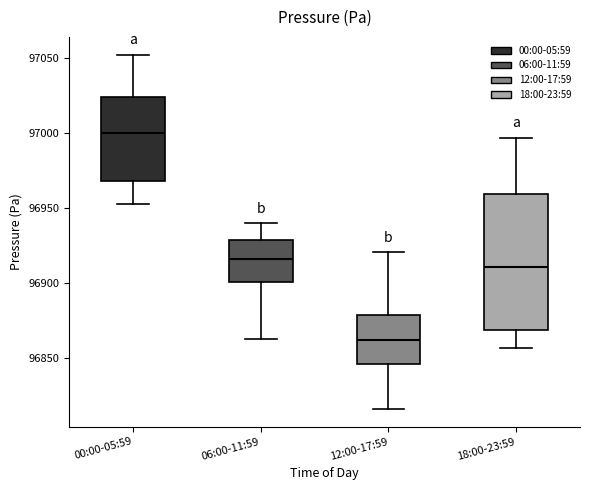

Comparing the boxes themselves (not the whiskers), which one is the tallest?

18:00-23:59